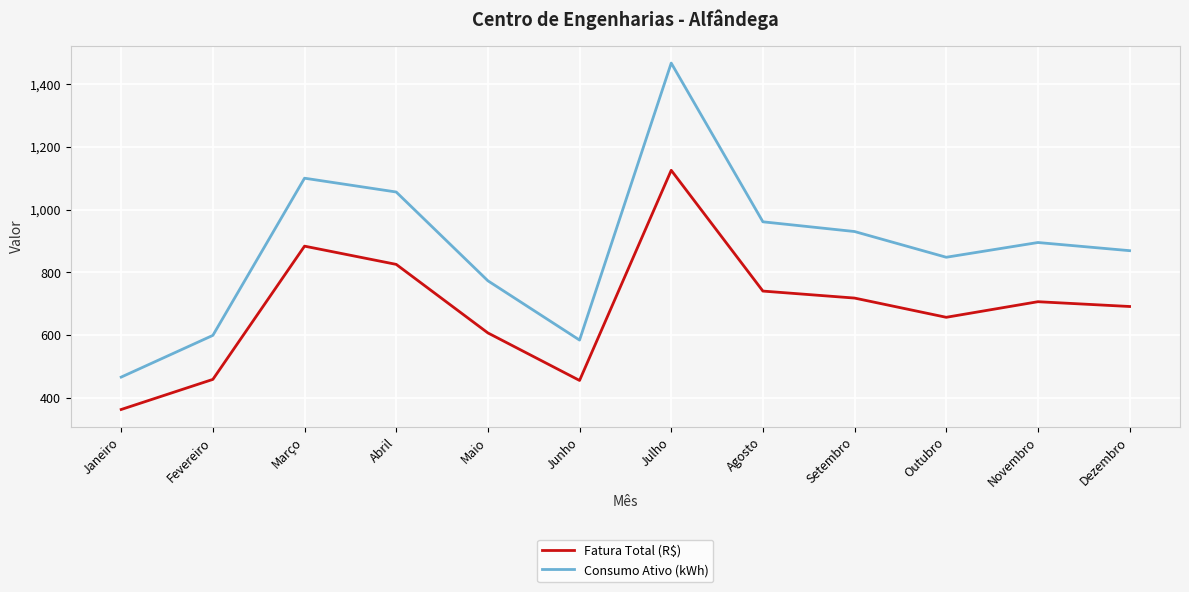

Rank the categories by Consumo Ativo (kWh) value from highest to lowest.

Julho, Março, Abril, Agosto, Setembro, Novembro, Dezembro, Outubro, Maio, Fevereiro, Junho, Janeiro